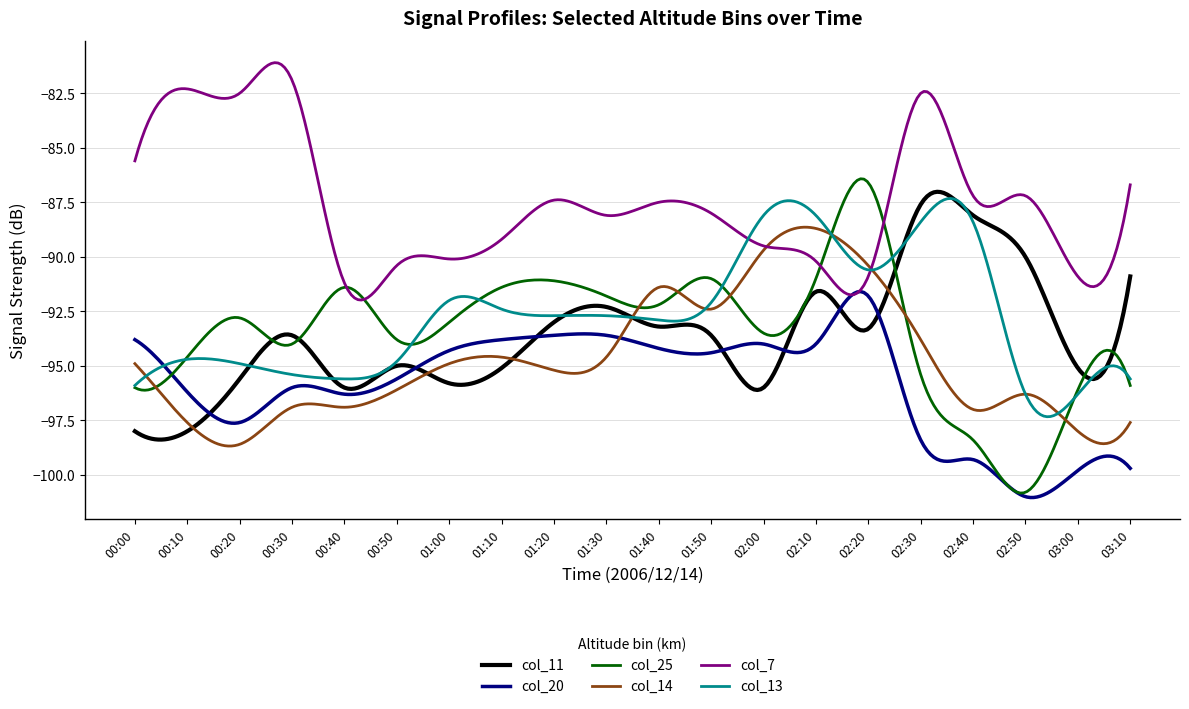

What is the difference between the maximum and second lowest values in the col_25 series?

14.4